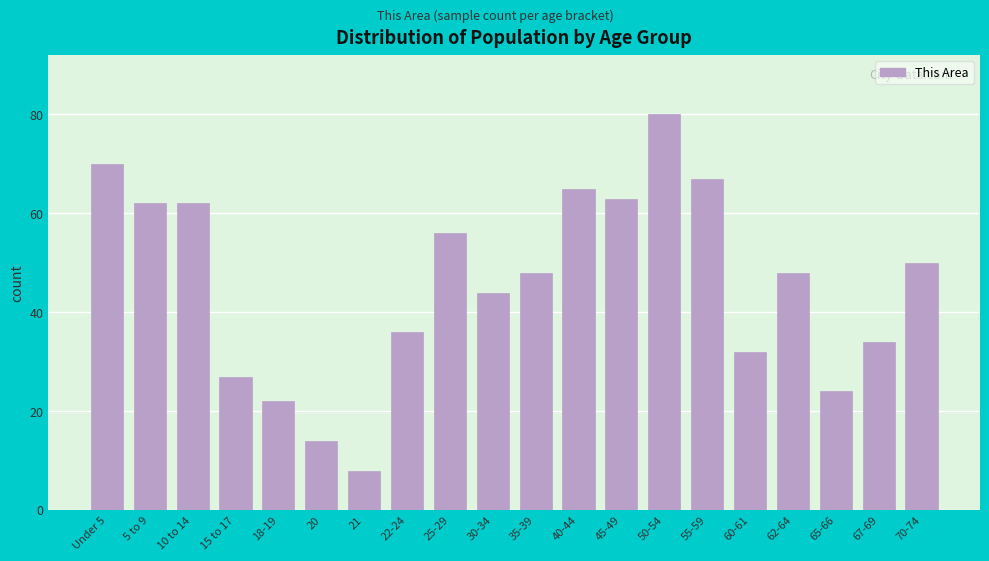

Reading left to right, transcribe all the data shown in this chart.

Under 5=70	5 to 9=62	10 to 14=62	15 to 17=27	18-19=22	20=14	21=8	22-24=36	25-29=56	30-34=44	35-39=48	40-44=65	45-49=63	50-54=80	55-59=67	60-61=32	62-64=48	65-66=24	67-69=34	70-74=50